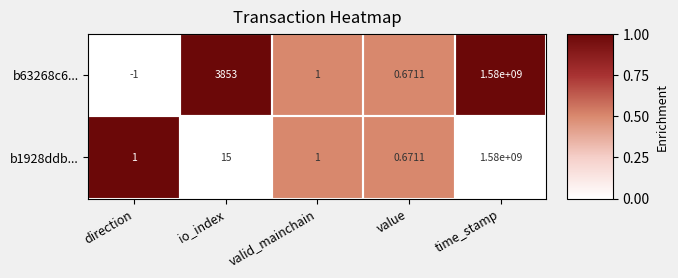

How many series are shown in this chart?

2